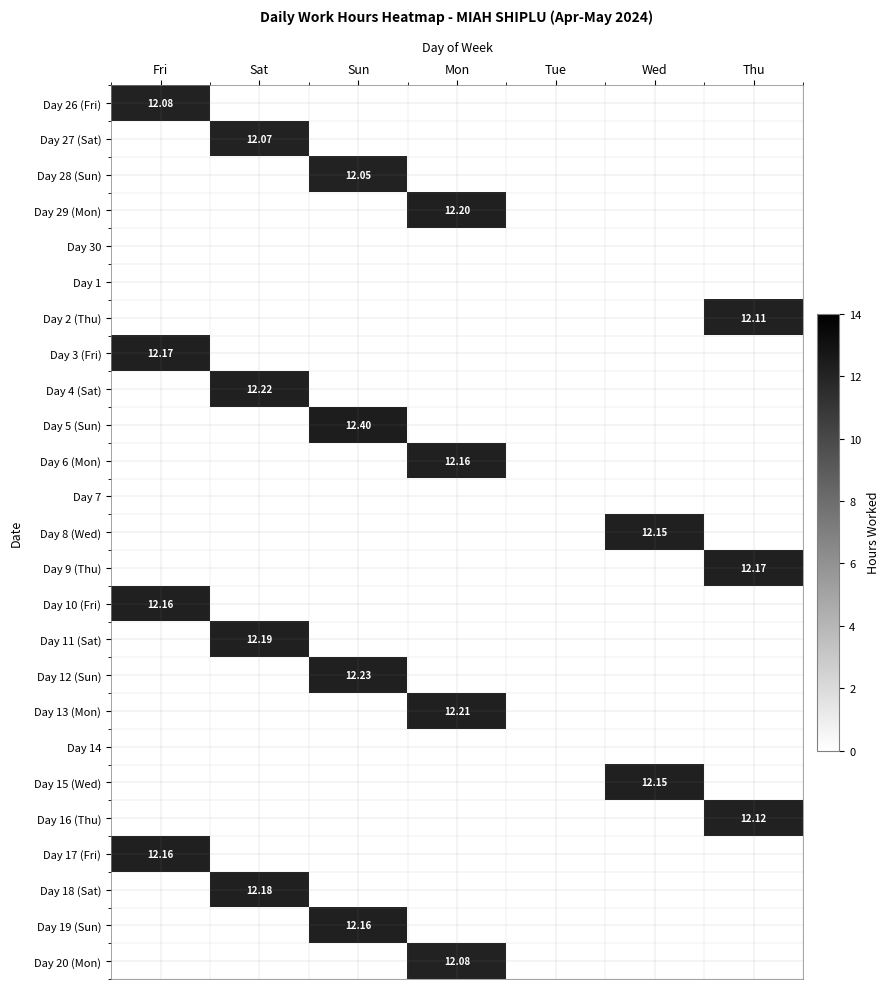

What is the approximate value of Day 9 (Thu) at Thu?

12.2